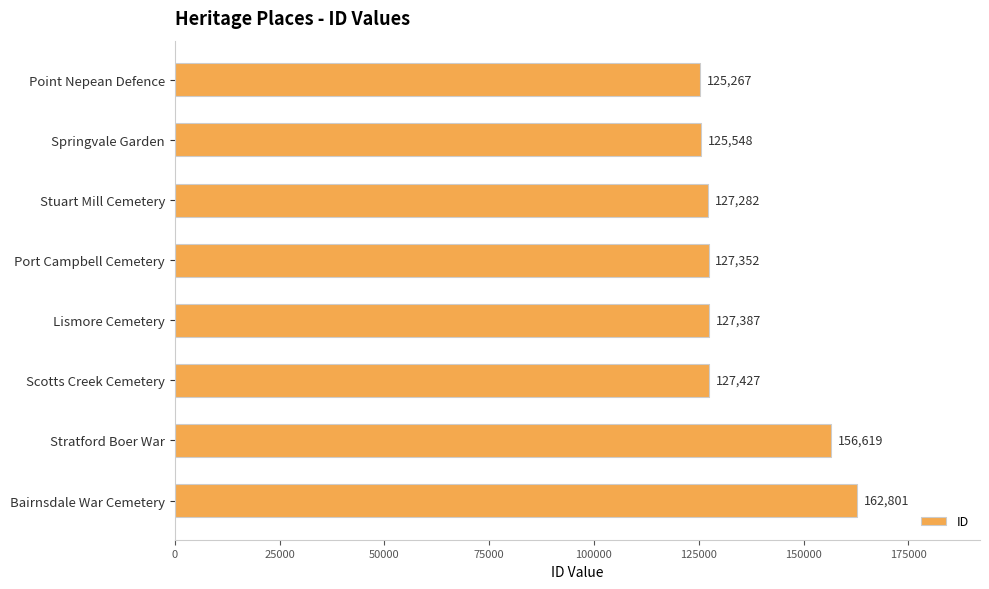

List the labels in order of value, largest first.

Bairnsdale War Cemetery, Stratford Boer War, Scotts Creek Cemetery, Lismore Cemetery, Port Campbell Cemetery, Stuart Mill Cemetery, Springvale Garden, Point Nepean Defence